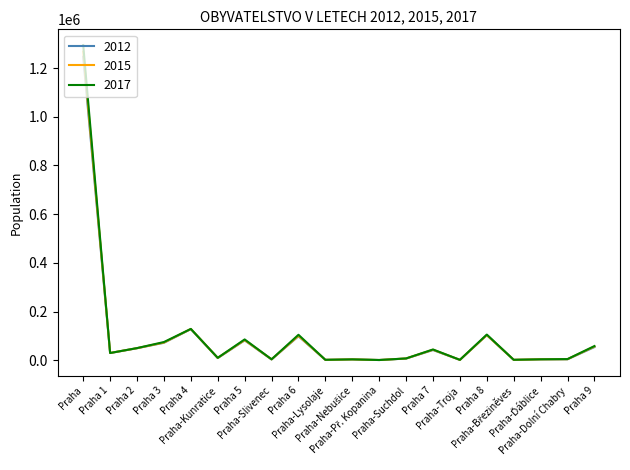

At which category is the sum across all series the highest?

Praha